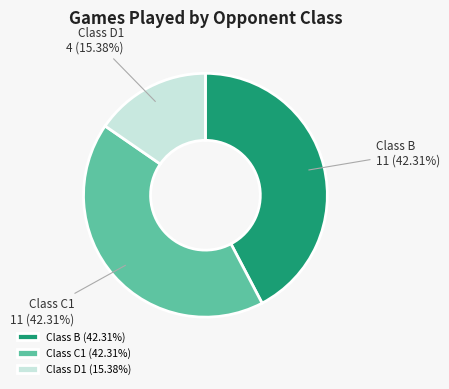

Does Class C1 account for over 50% of the chart?

No